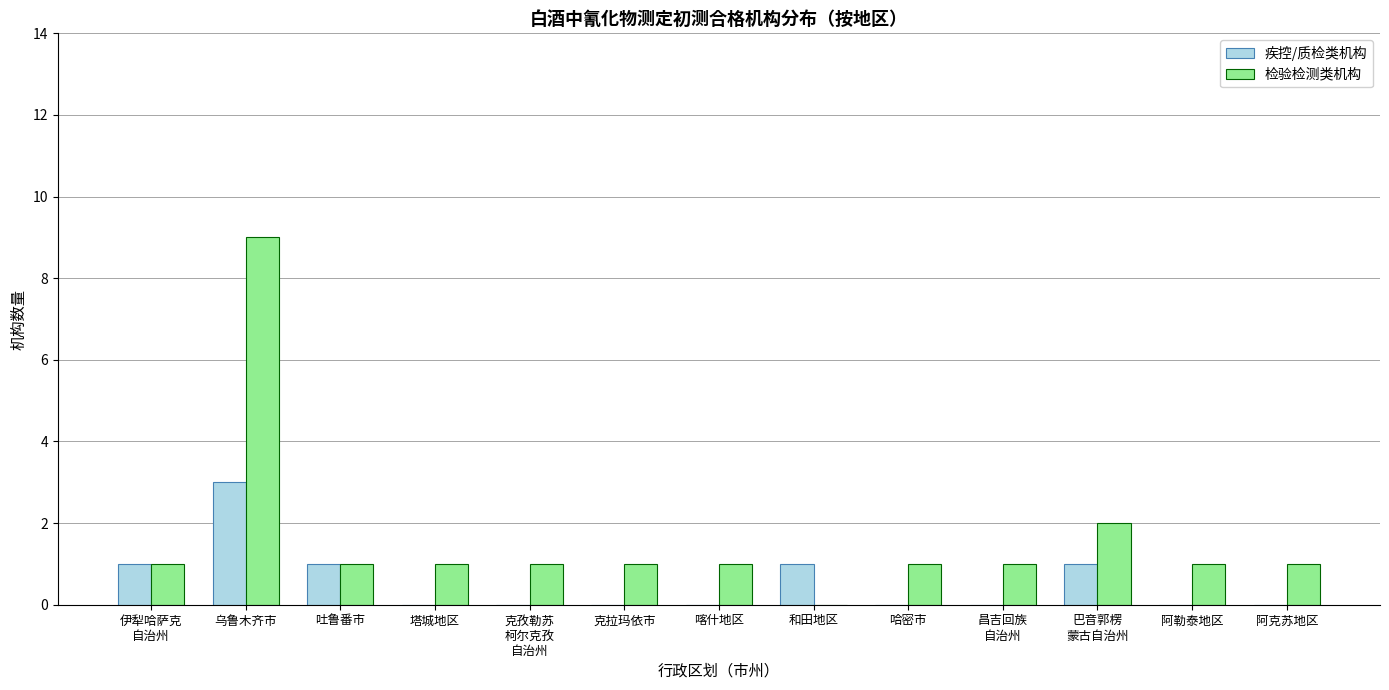

The value of 疾控/质检类机构 at 乌鲁木齐市 is 2. True or false?

False